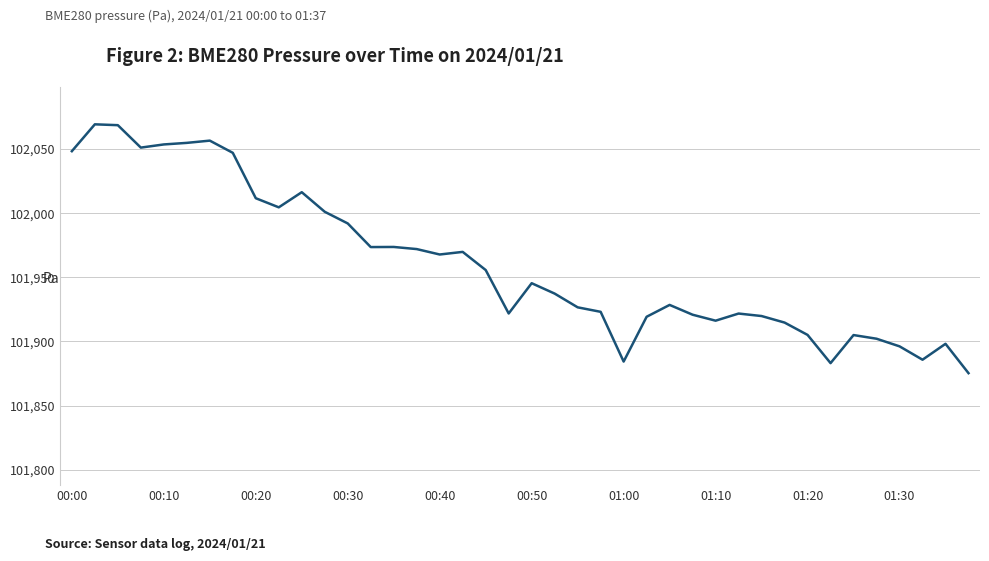

What is the maximum value shown in the chart?

102069.0